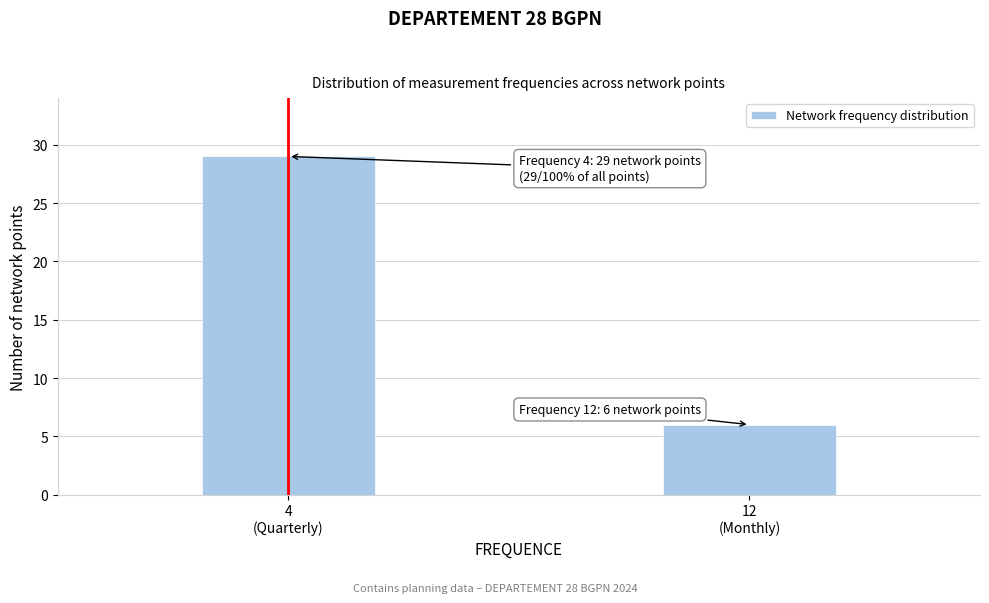

Reading left to right, list all the values displayed in this chart.

29	6